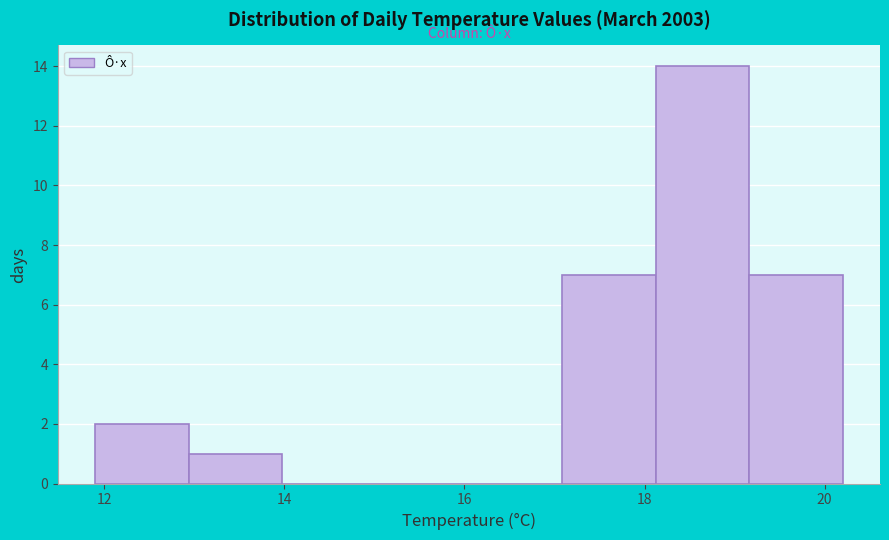

Reading left to right, list every bar in this chart as the range it spans on the x-axis followed by its height. Neither the bar edges nor the heights are printed on the chart, so give them approximately, as read against the axes.

12.0 to 13.0: 2
13.0 to 14.0: 1
14.0 to 15.0: 0
15.0 to 16.0: 0
16.0 to 17.0: 0
17.0 to 18.2: 7
18.2 to 19.2: 14
19.2 to 20.2: 7